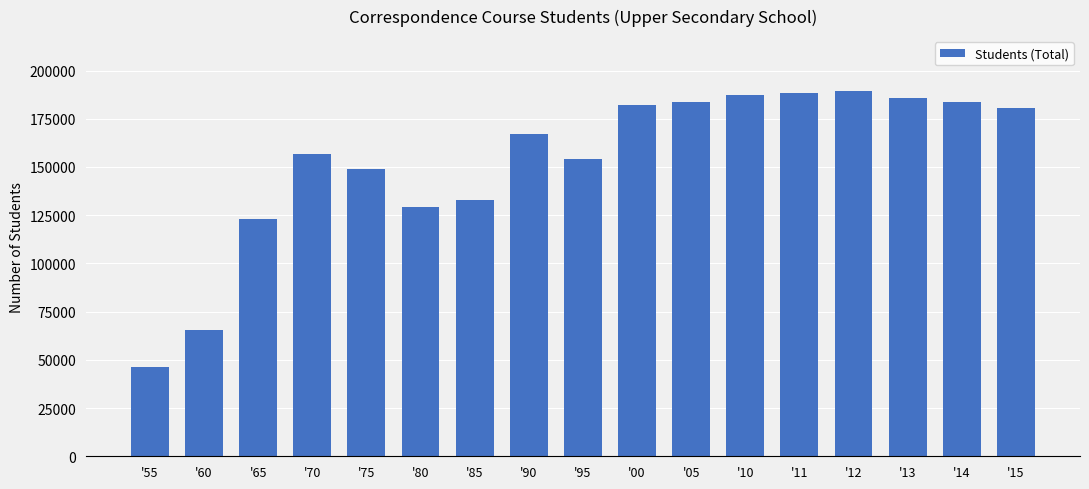

What is the approximate value at '90?

166986